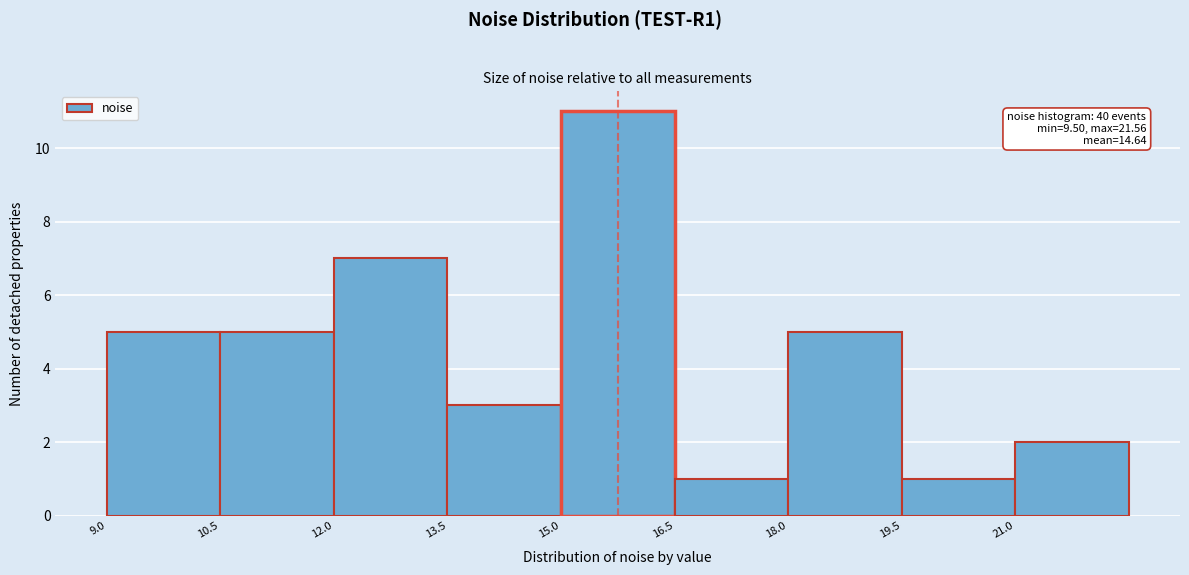

Which range on the x-axis has the tallest bar?

15.0 to 16.5